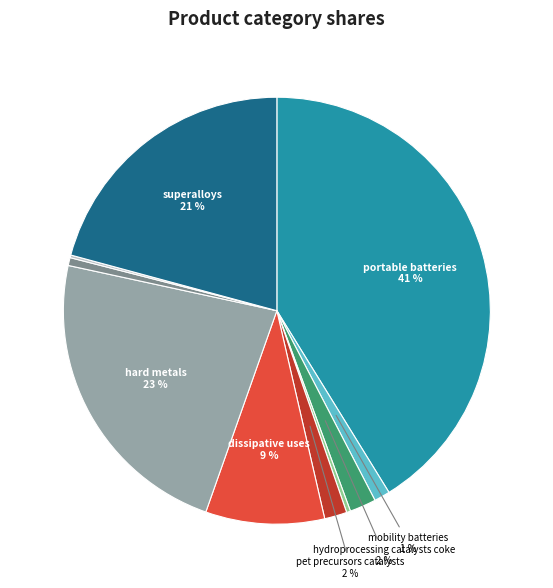

To the nearest percent, what is the difference between the largest and smallest slice percentages?

41%